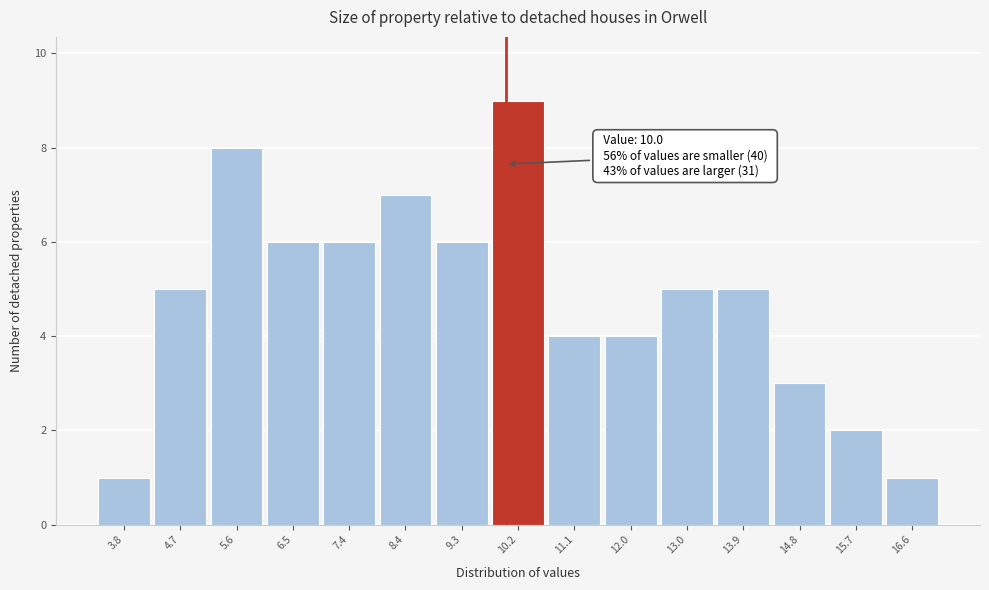

Which range on the x-axis has the tallest bar?

9.74 to 10.66